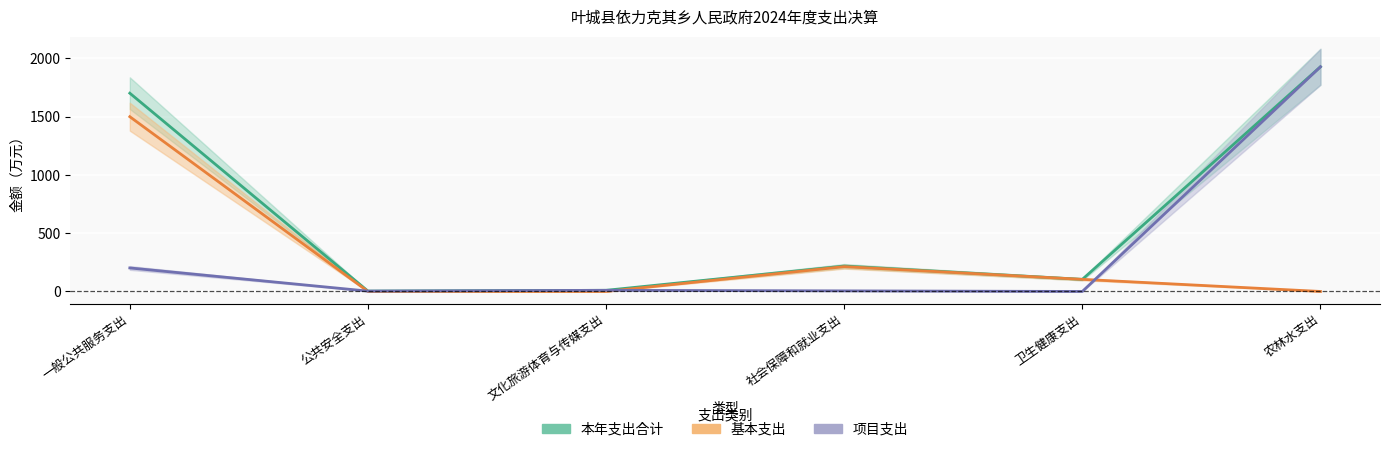

True or false: 项目支出 has a value of 2700.1 at 农林水支出.

False